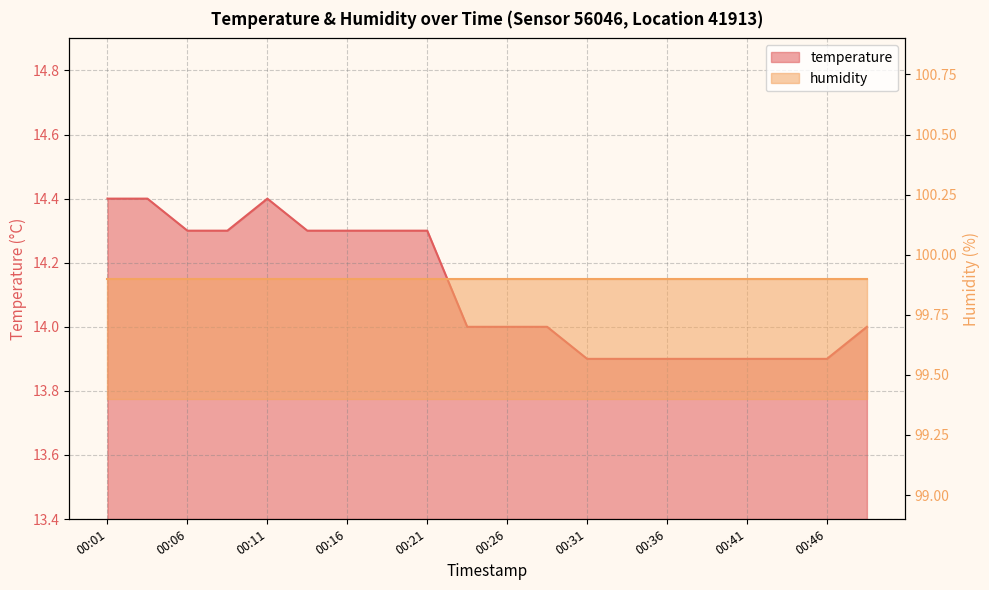

Which category has the lowest value across all series?

00:31